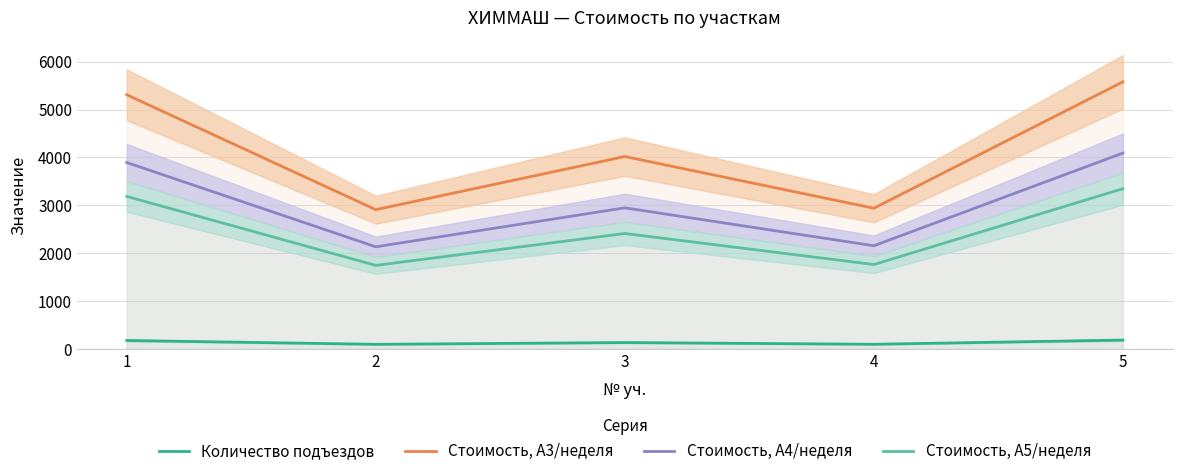

Count the number of data series in this chart.

4